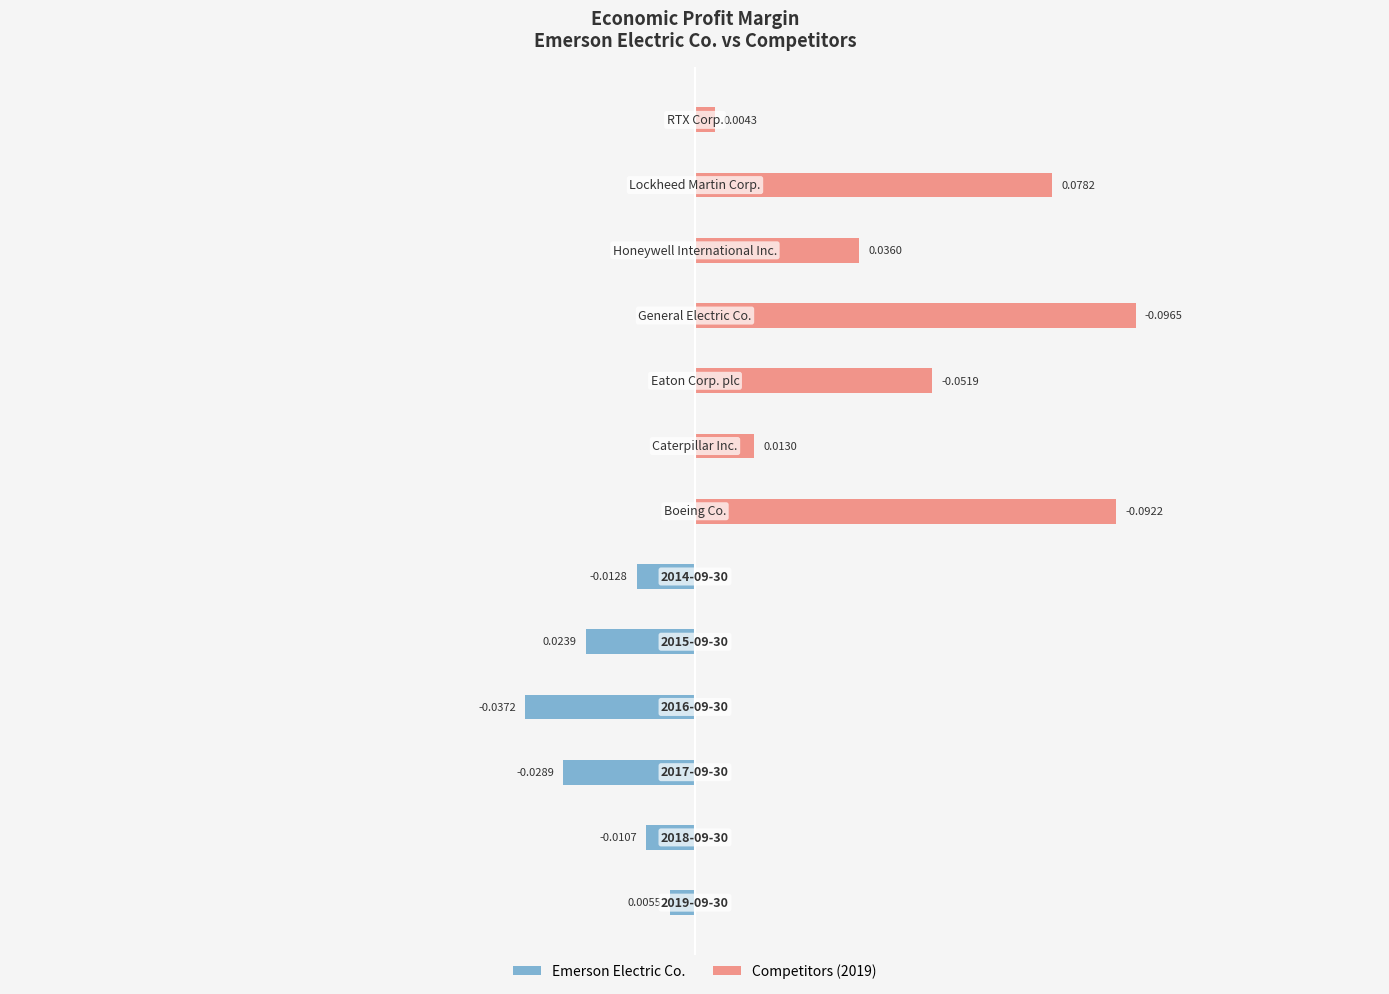

What are all the series names shown in the legend?

Emerson Electric Co., Competitors (2019)